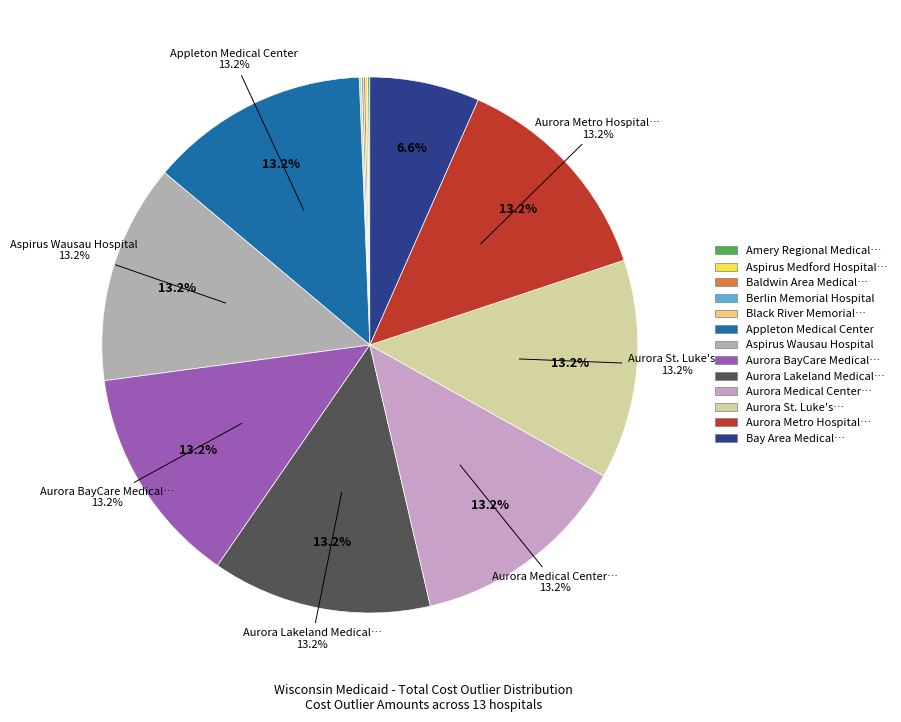

What percentage is the Aurora Lakeland Medical Center slice, to the nearest percent?

13%